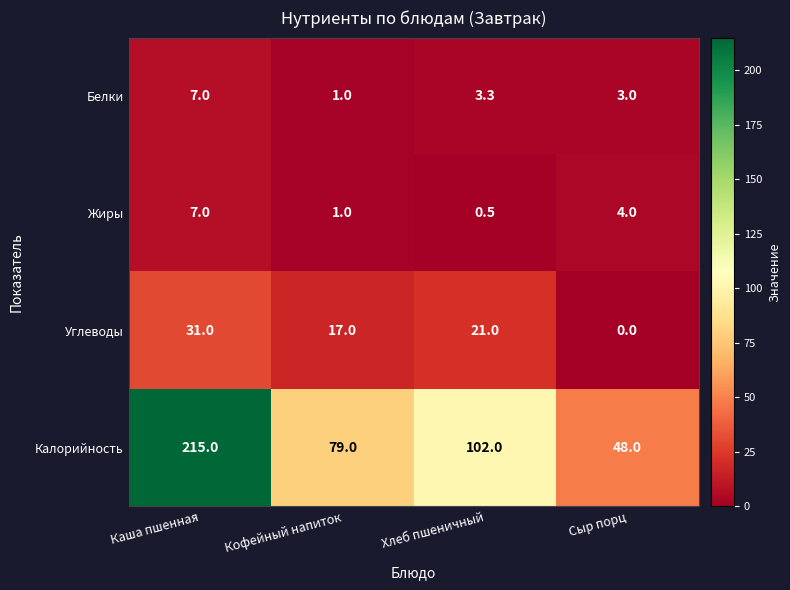

What is the spread (max minus min) of values at Кофейный напиток?

78.0